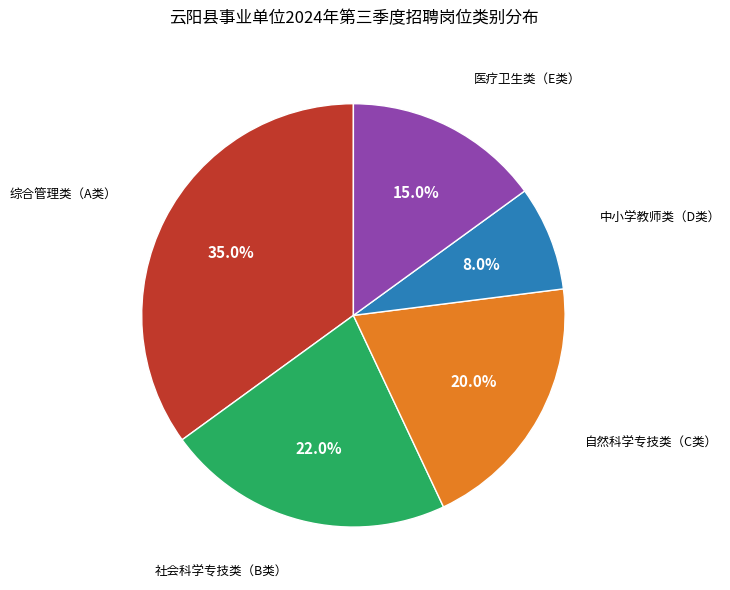

Does any single category account for the majority?

No